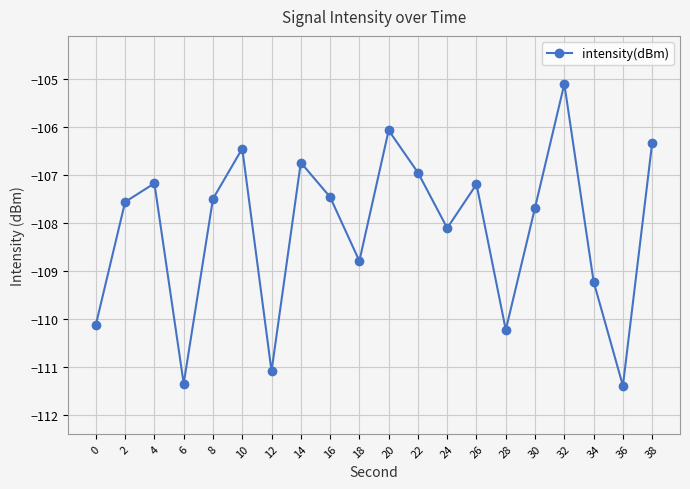

At which category does the chart reach its peak across all series?

32